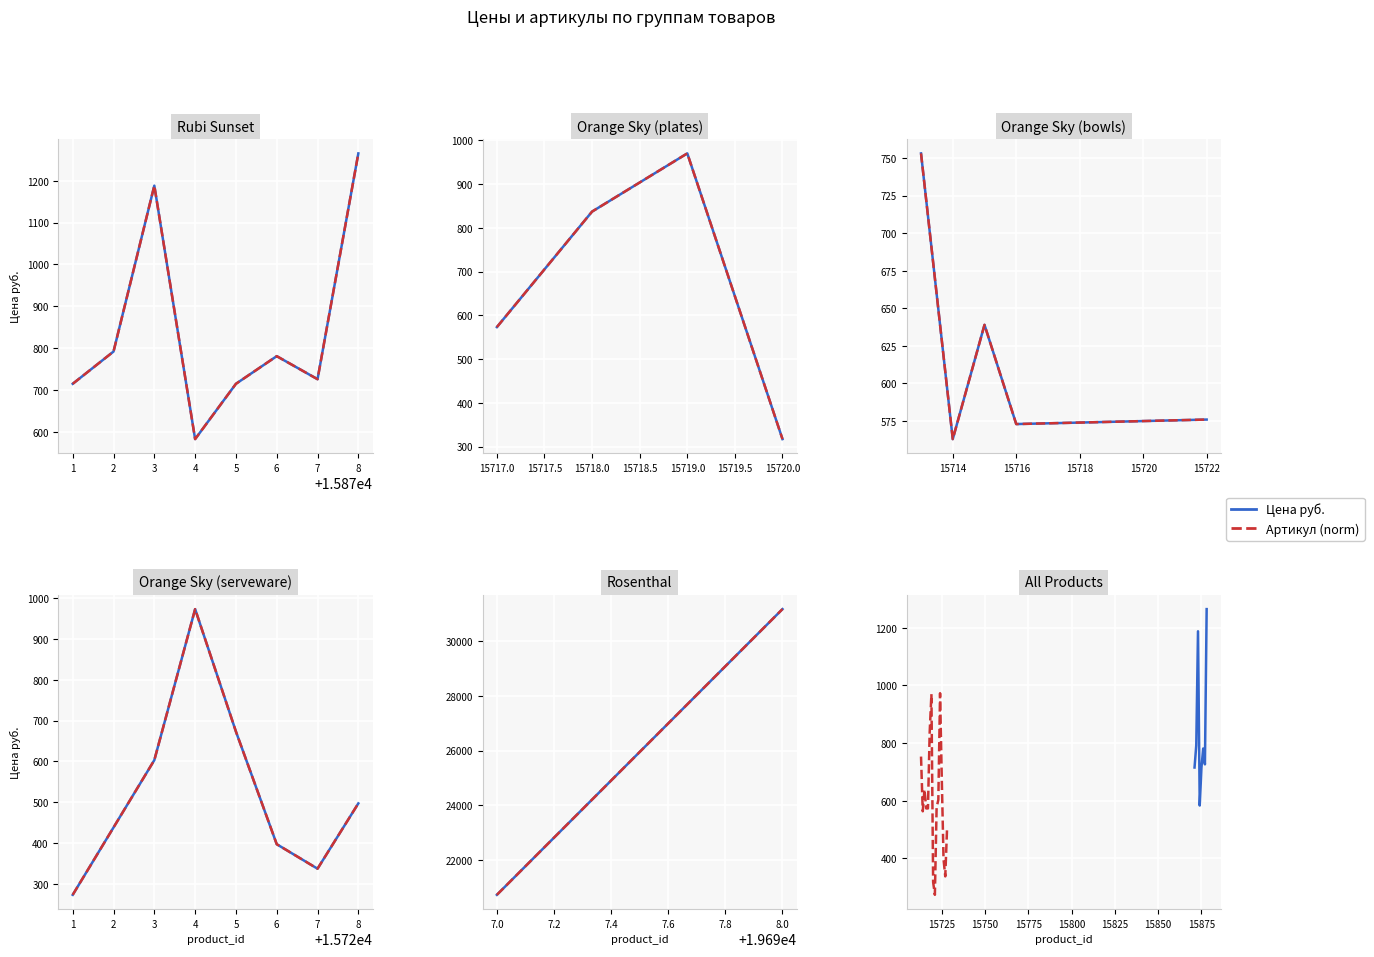

At how many categories does at least one series exceed 6247?

2